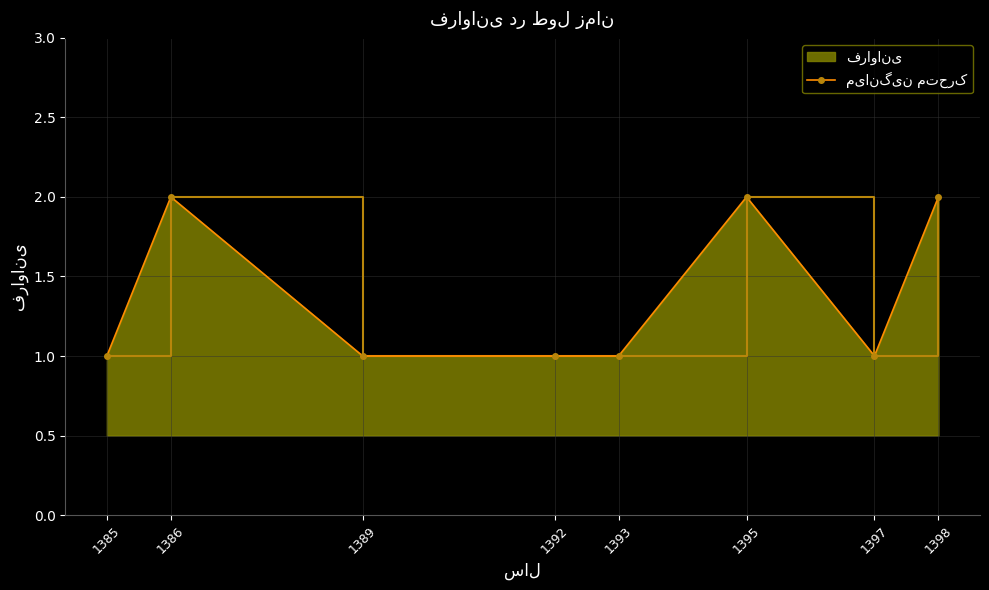

At which label is the value closest to 1?

1385